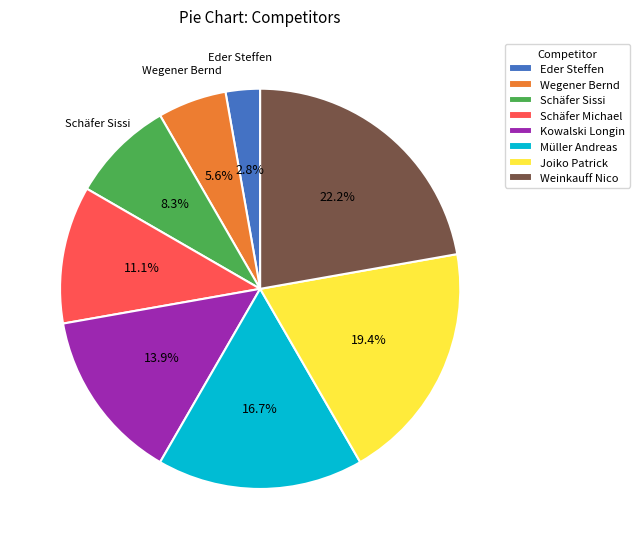

Count the number of slices in the pie.

8